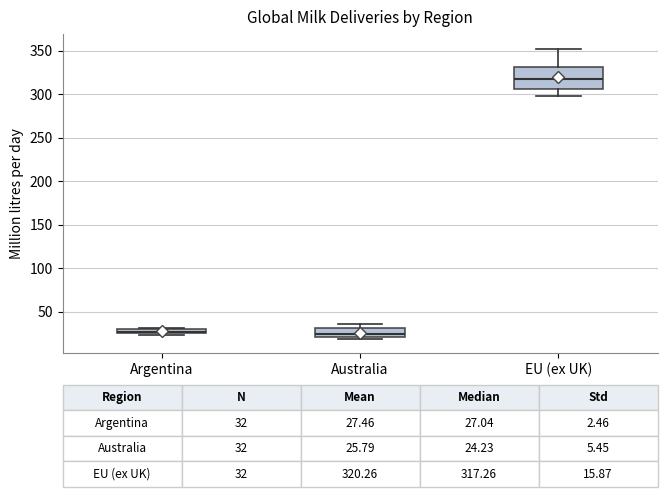

Comparing the boxes themselves (not the whiskers), which one is the tallest?

EU (ex UK)